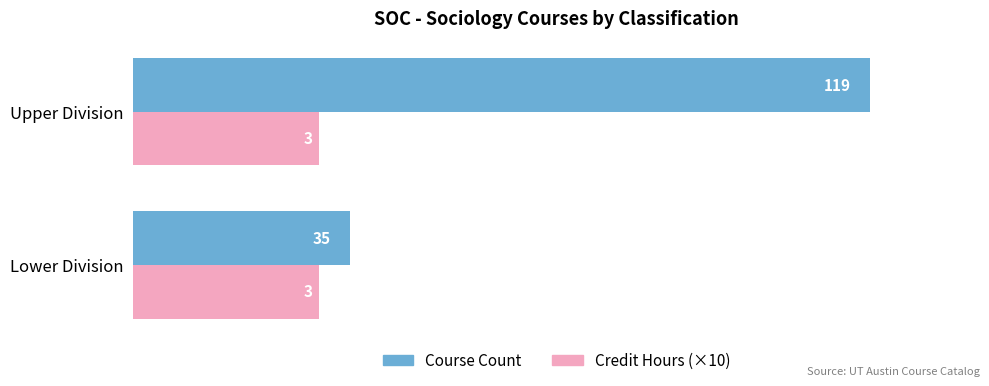

At how many categories does at least one series exceed 57?

1